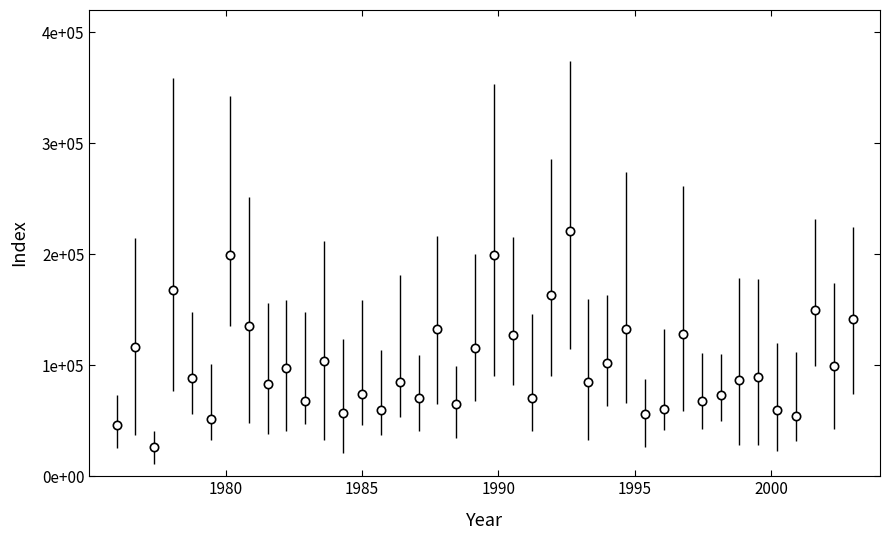

Is this an area chart (filled region under the line)?

No